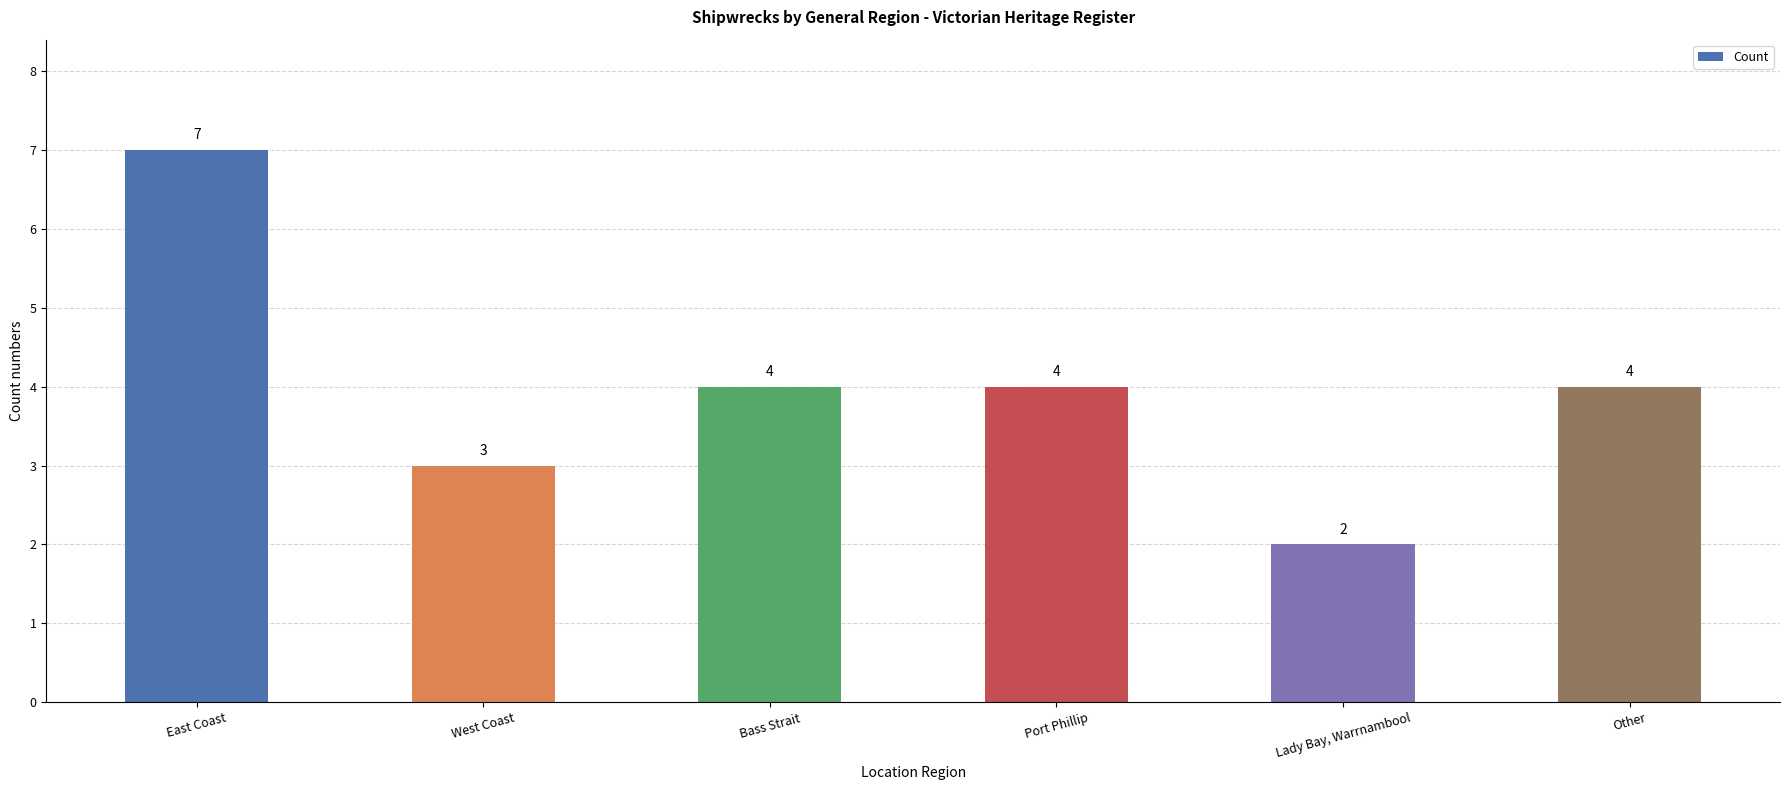

What is the change in value from Bass Strait to Lady Bay, Warrnambool?

-2